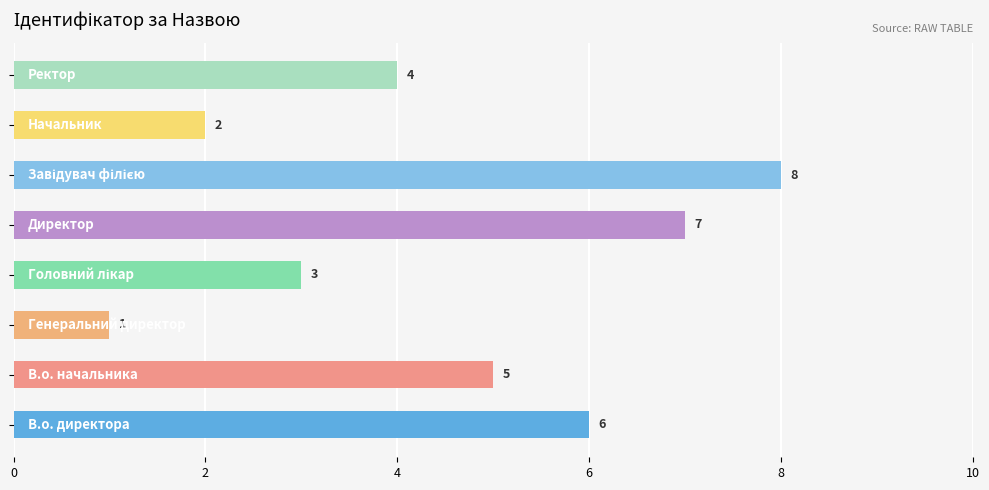

What is the difference between the maximum and minimum values?

7